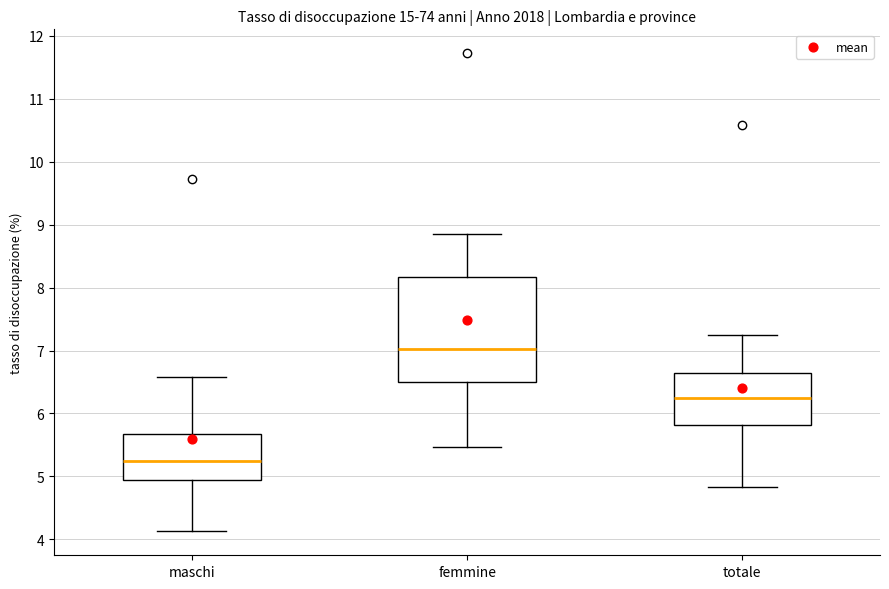

Which box has the lowest median line?

maschi